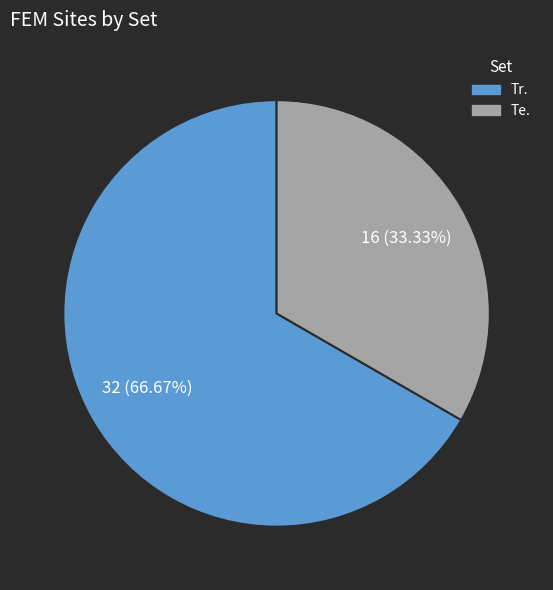

To the nearest percent, what is the difference between the Tr. and Te. slice percentages?

33%